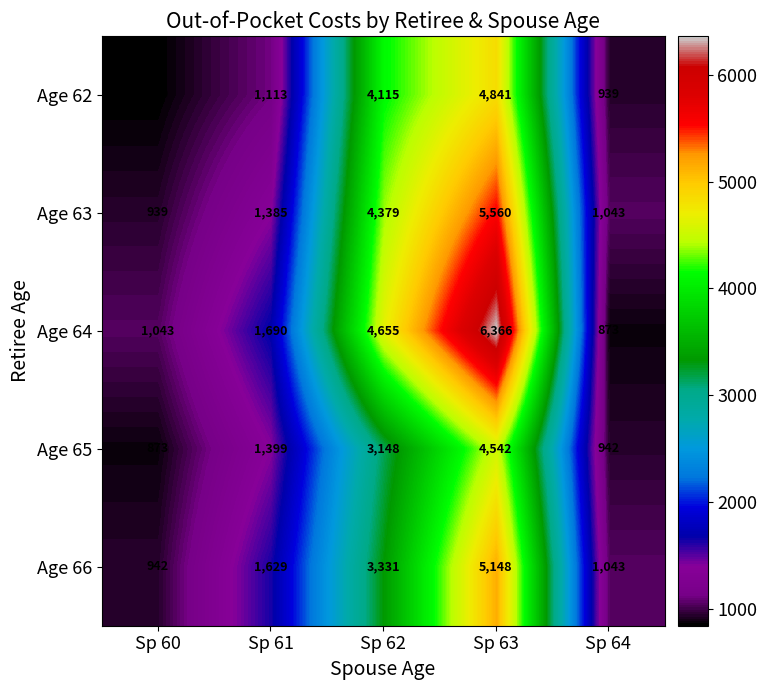

How many data points does each series have?

5